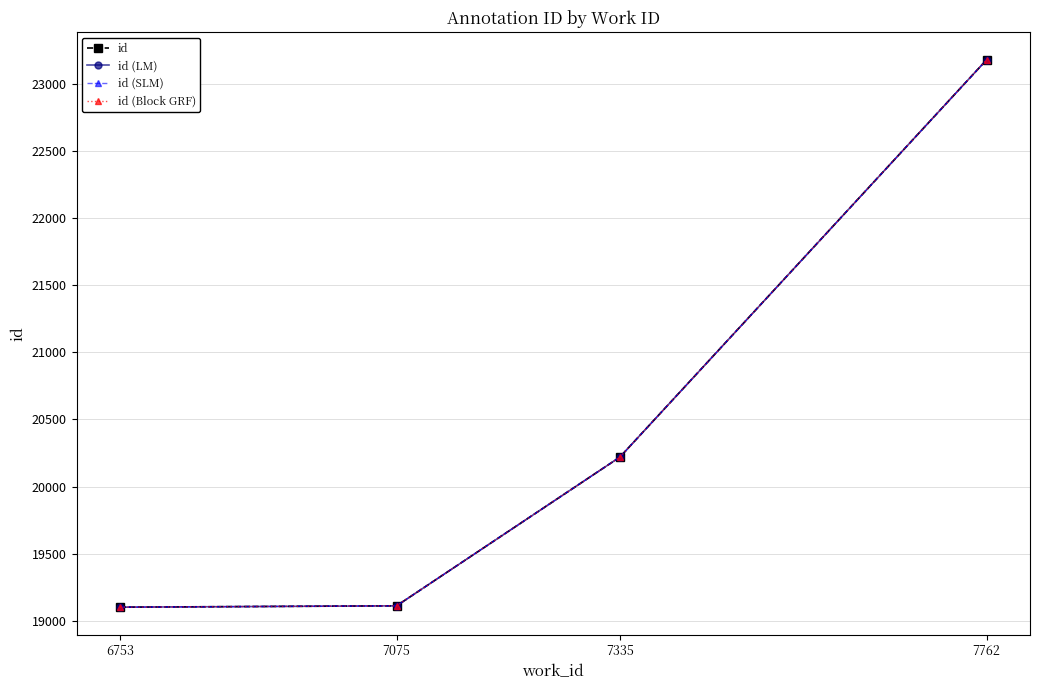

Reading right to left, transcribe all the data shown in this chart.

id: 23177	20220	19113	19103
id (LM): 23177	20220	19113	19103
id (SLM): 23177	20220	19113	19103
id (Block GRF): 23177	20220	19113	19103